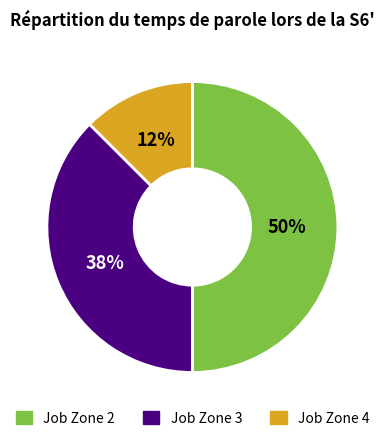

To the nearest percent, what is the average slice percentage?

33%